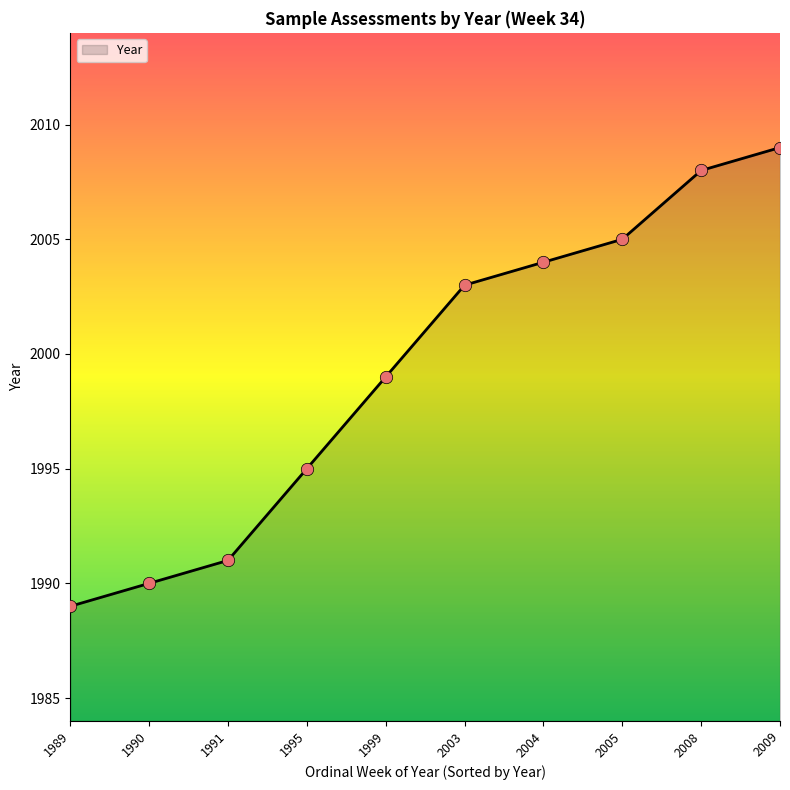

Between 1990 and 2009, which is larger?

2009